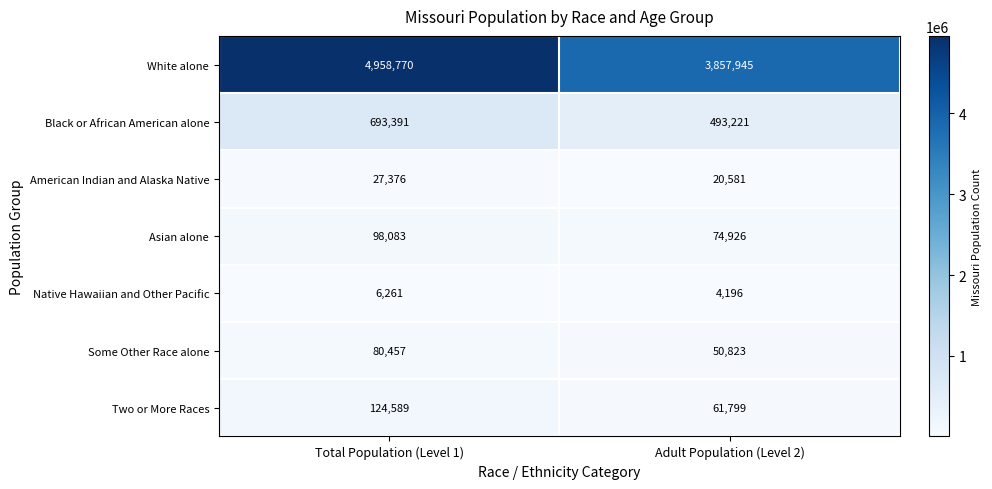

At Total Population (Level 1), list the series in order from largest to smallest.

White alone, Black or African American alone, Two or More Races, Asian alone, Some Other Race alone, American Indian and Alaska Native, Native Hawaiian and Other Pacific